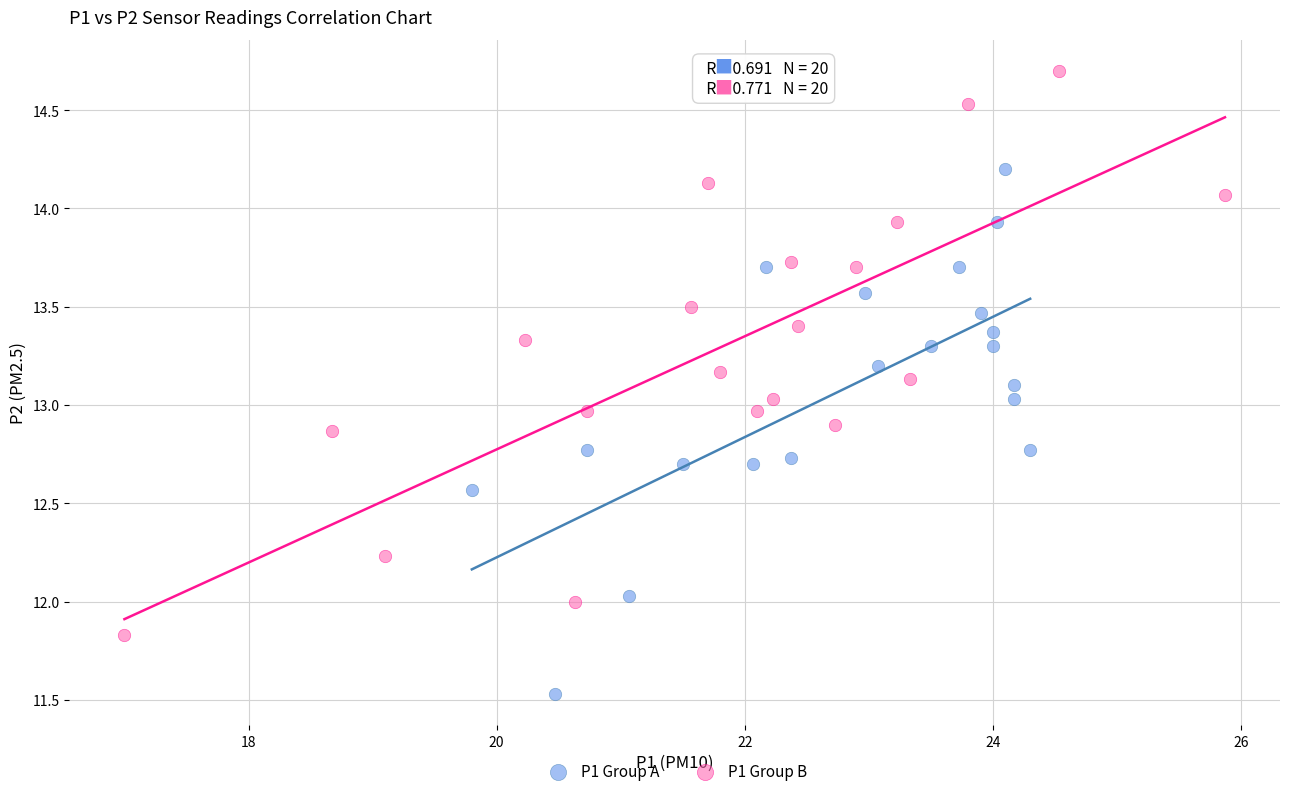

Which series contains the lowest Y value?

P1 Group A